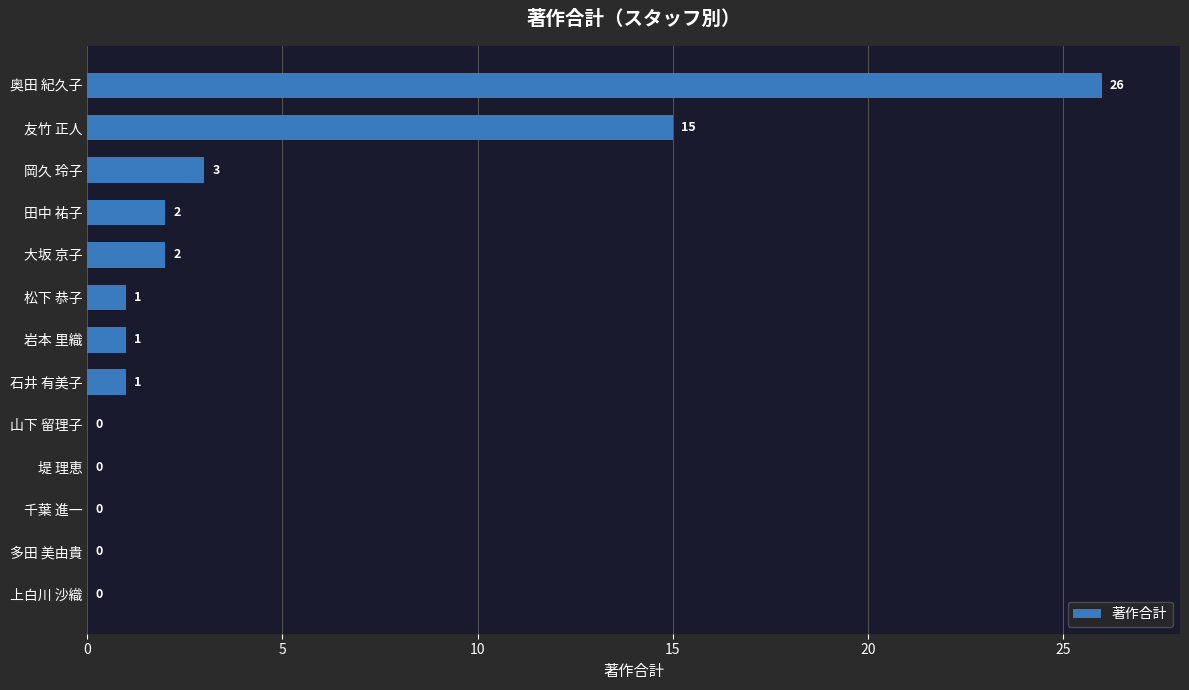

What is the change in value from 松下 恭子 to 大坂 京子?

+1